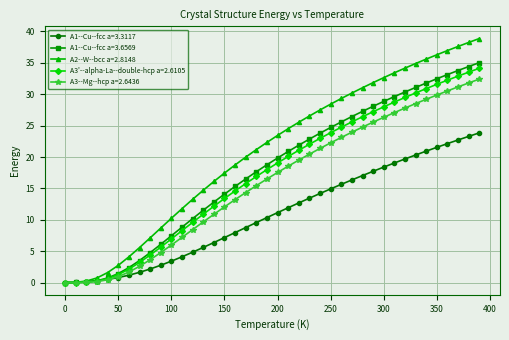

At how many categories does at least one series exceed 18?

24